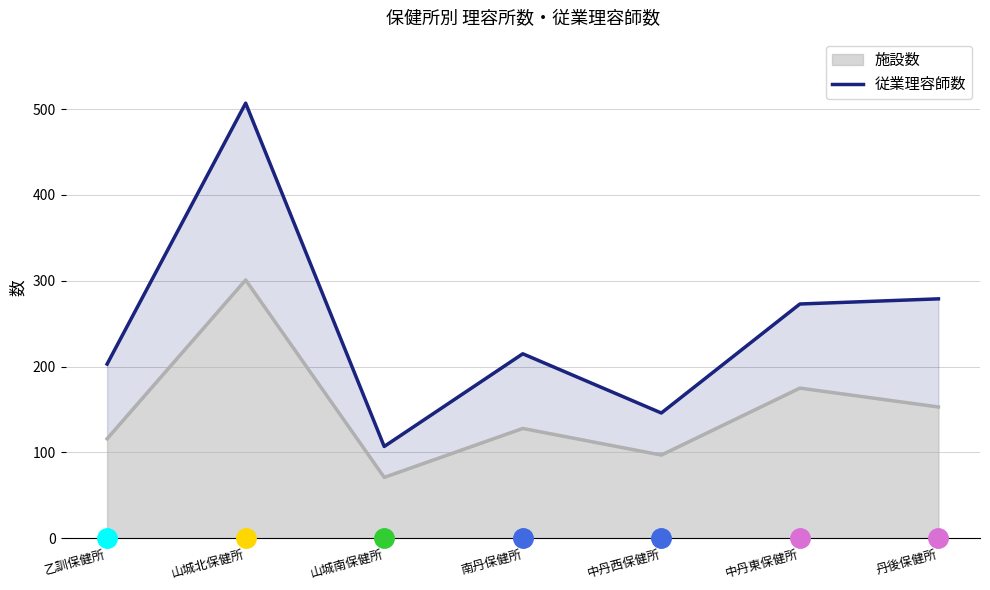

Approximately how many times larger is the value at 山城南保健所 compared to 中丹東保健所?

0.4